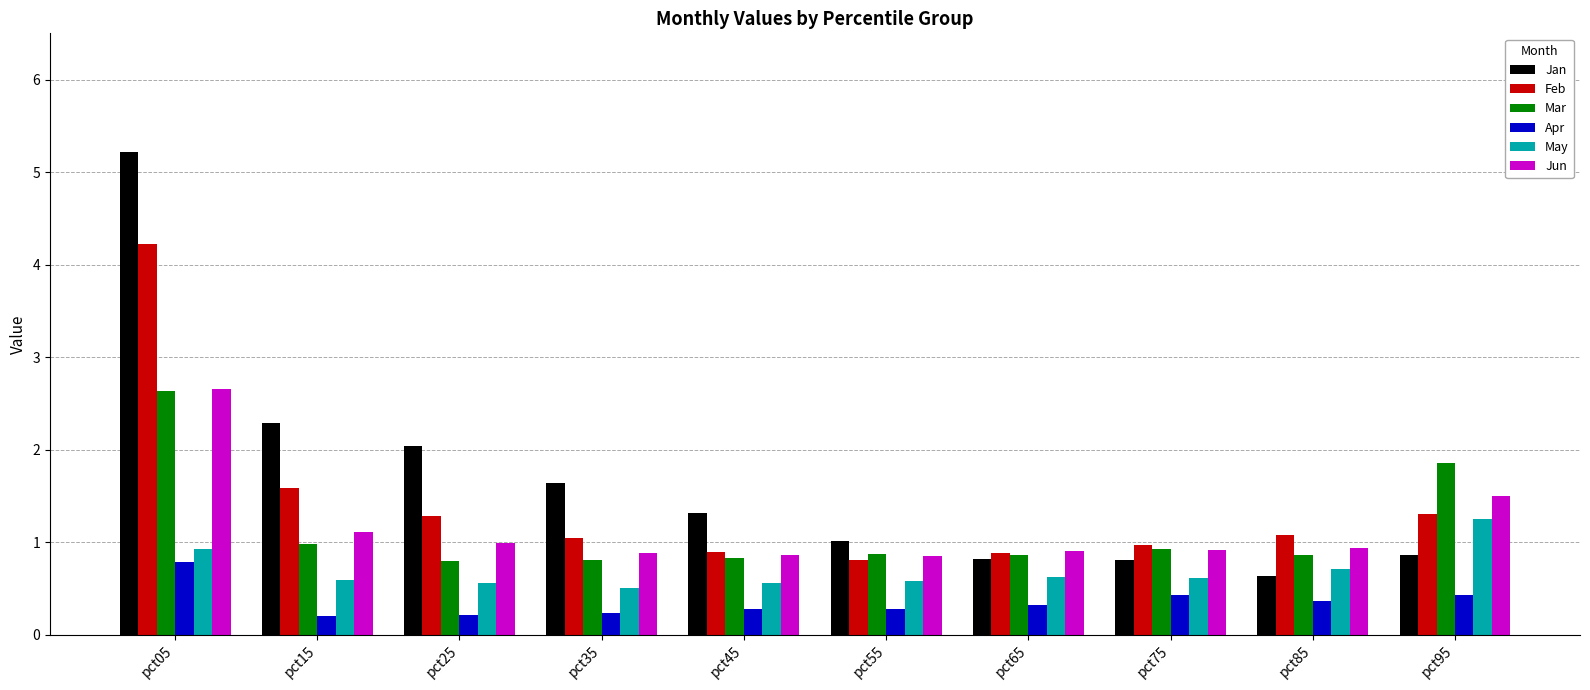

What is the difference between the highest and lowest values at pct05?

4.4